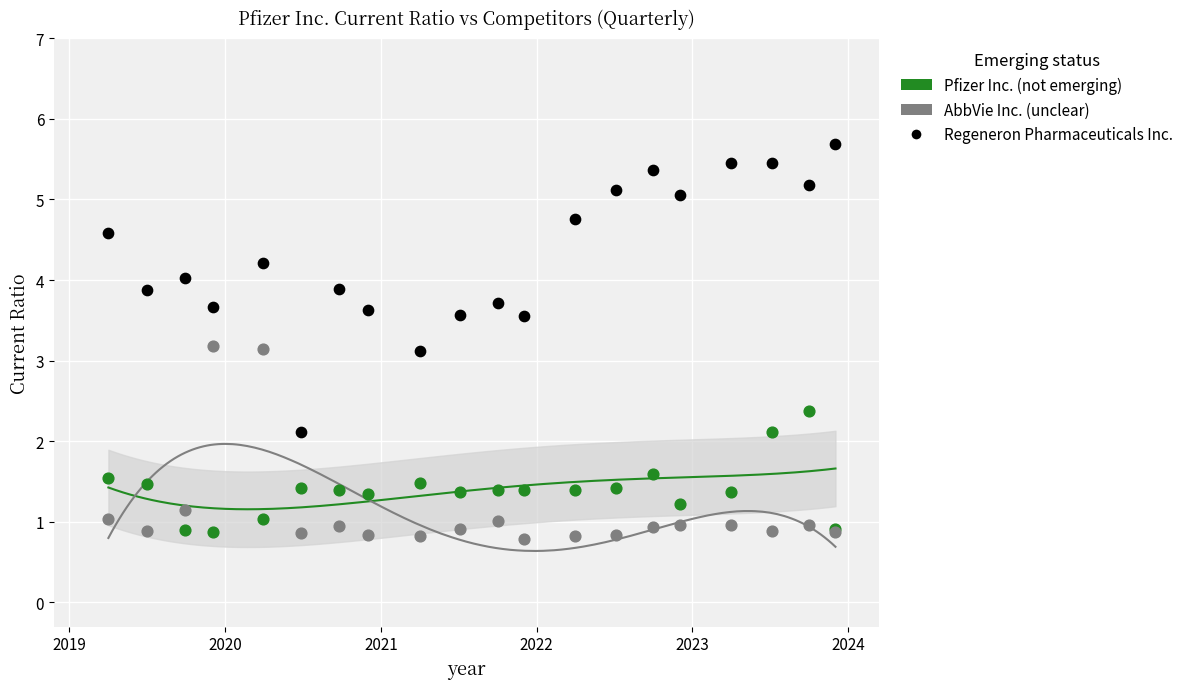

Which series has the widest spread of Y values?

Regeneron Pharmaceuticals Inc.